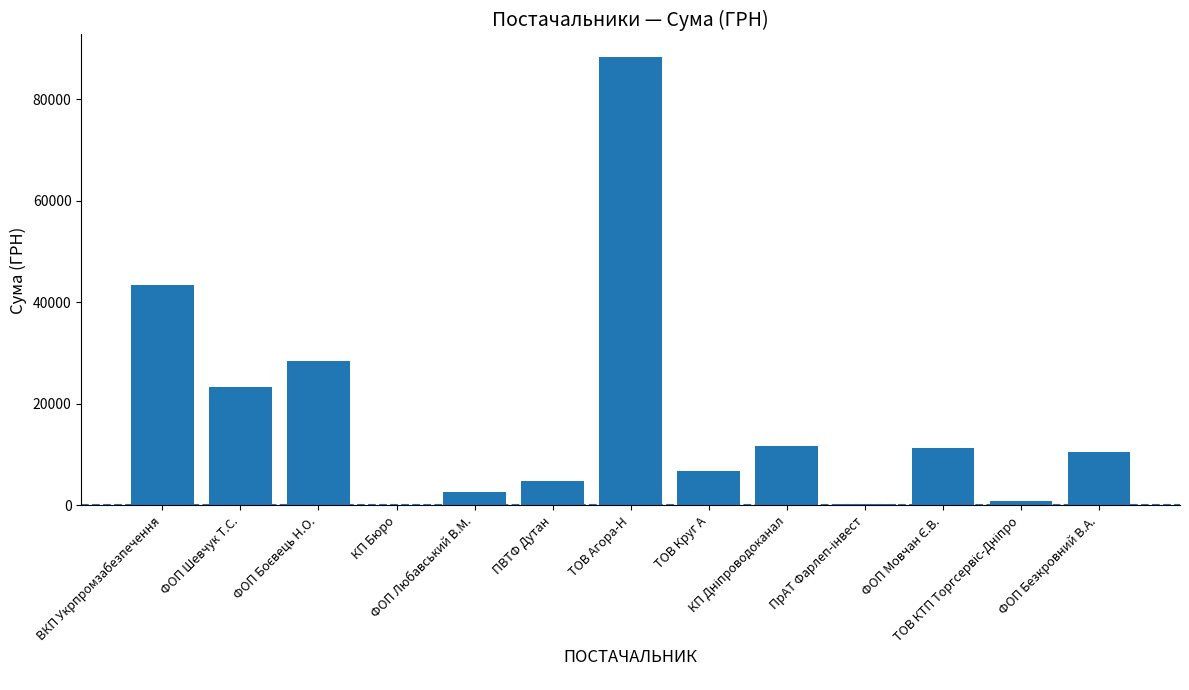

What is the greatest value displayed?

88309.7